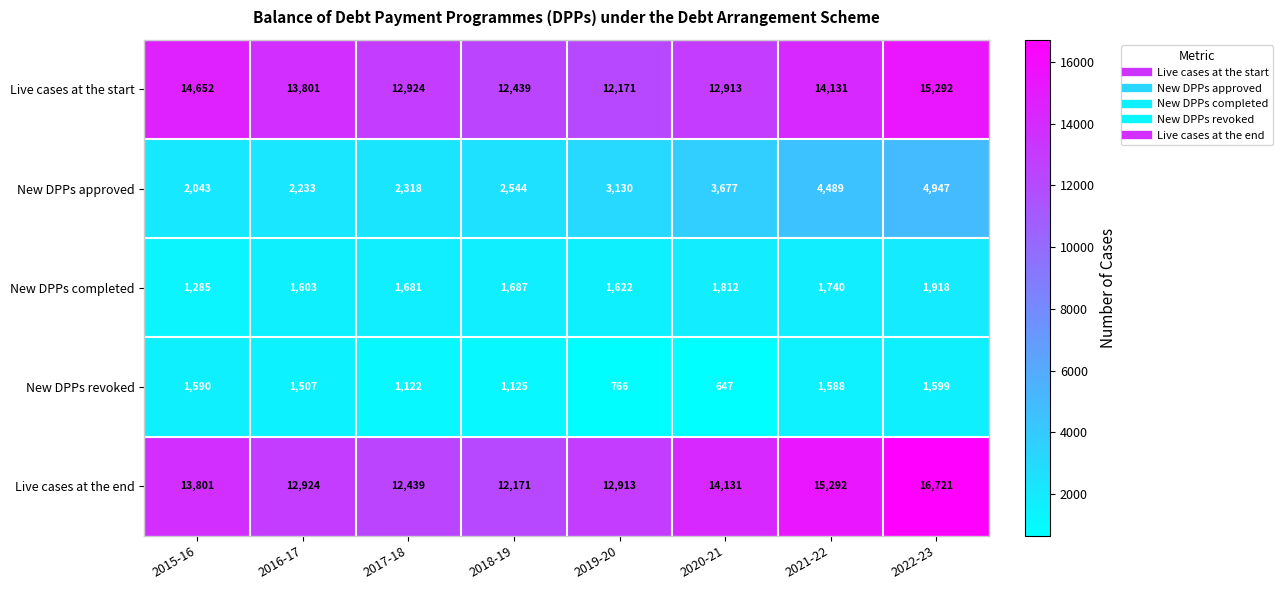

What is the difference between the highest and lowest values at 2018-19?

11314